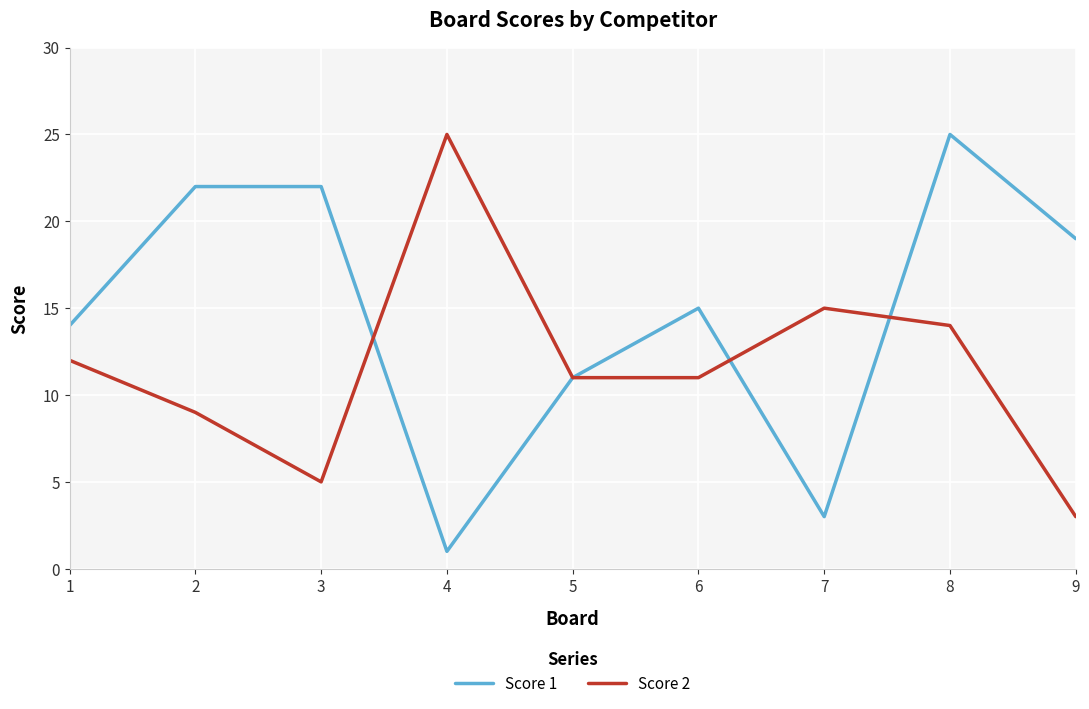

Reading left to right, extract all data points from this chart.

Score 1: 14	22	22	1	11	15	3	25	19
Score 2: 12	9	5	25	11	11	15	14	3